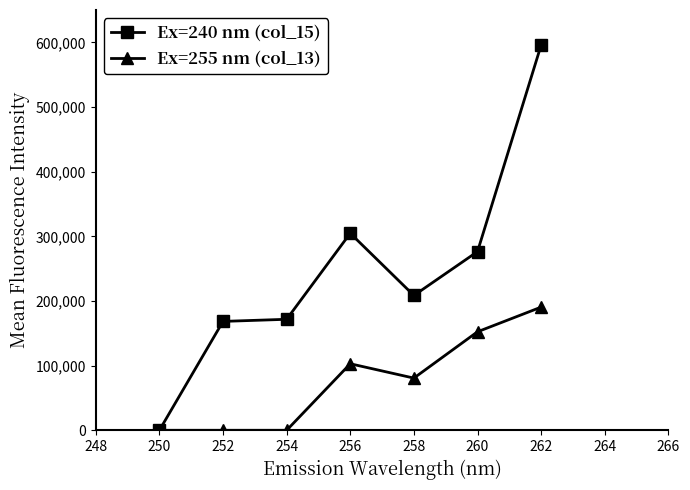

True or false: Ex=255 nm (col_13) has more than 0 points higher than both neighbors.

True